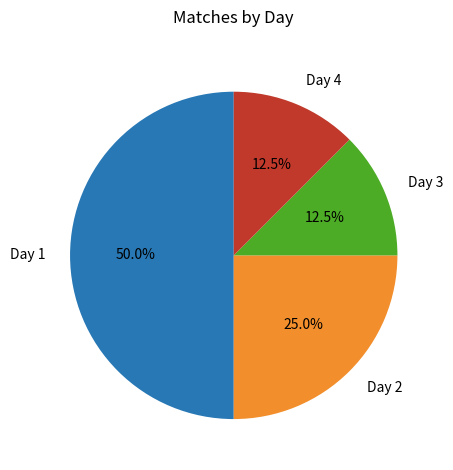

The Day 1 slice represents 50% of the pie. True or false?

True